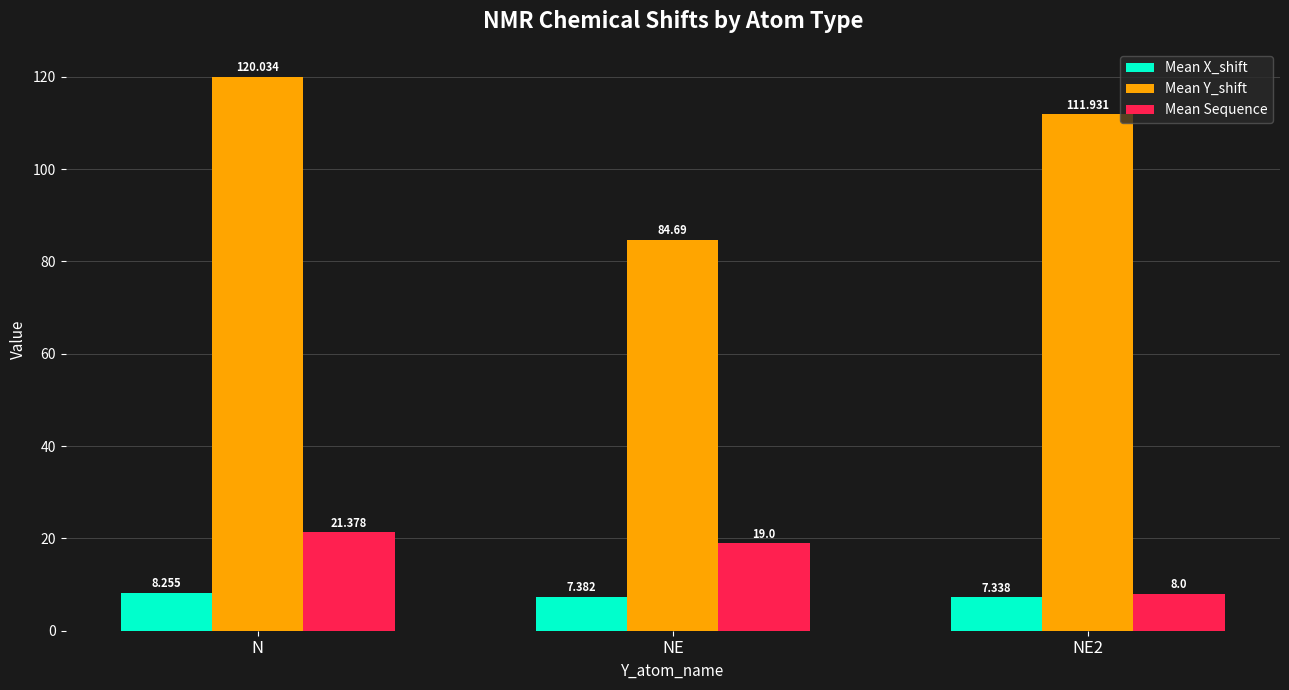

At which label does Mean Y_shift reach its peak?

N